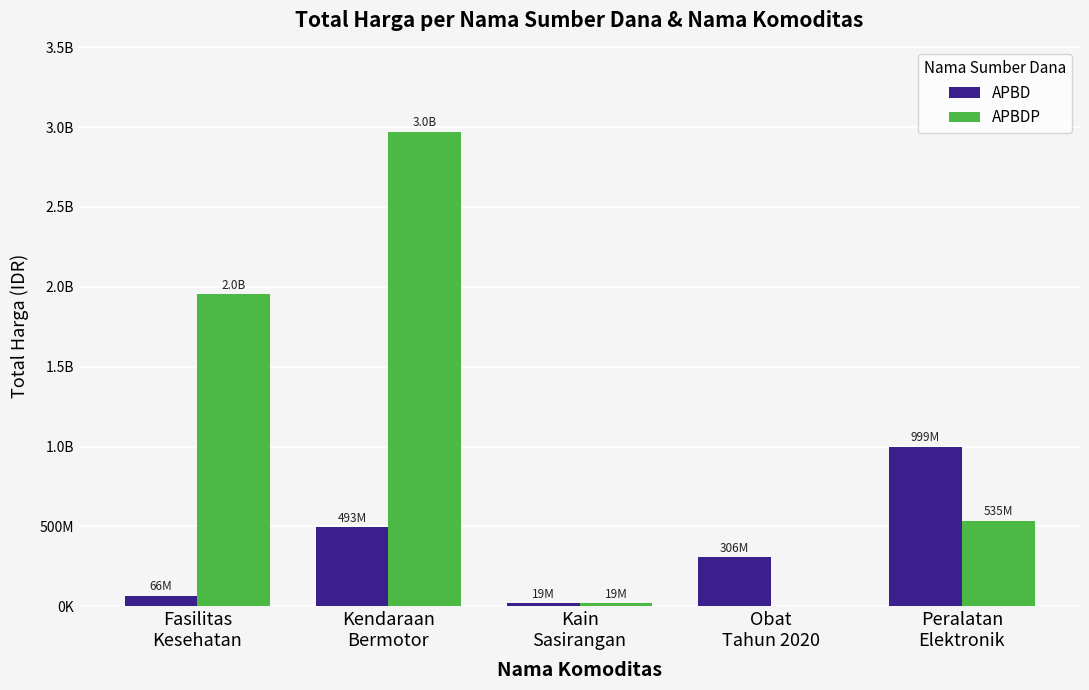

What is the label of the 4th bar from the left?

Obat
Tahun 2020